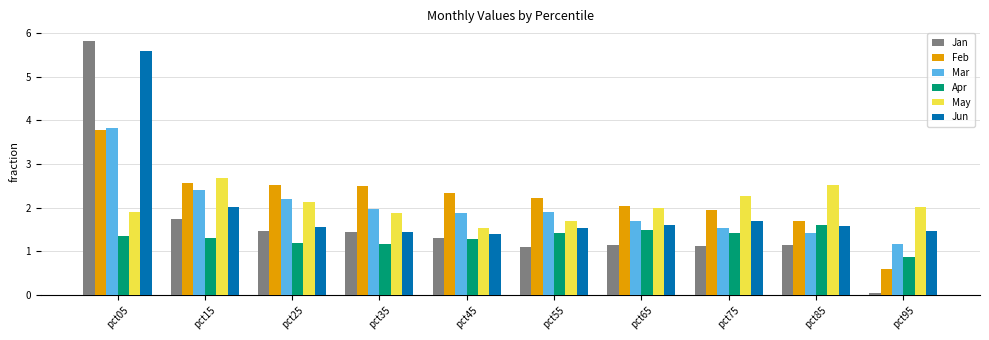

What is the total value across all series at pct55?

9.9